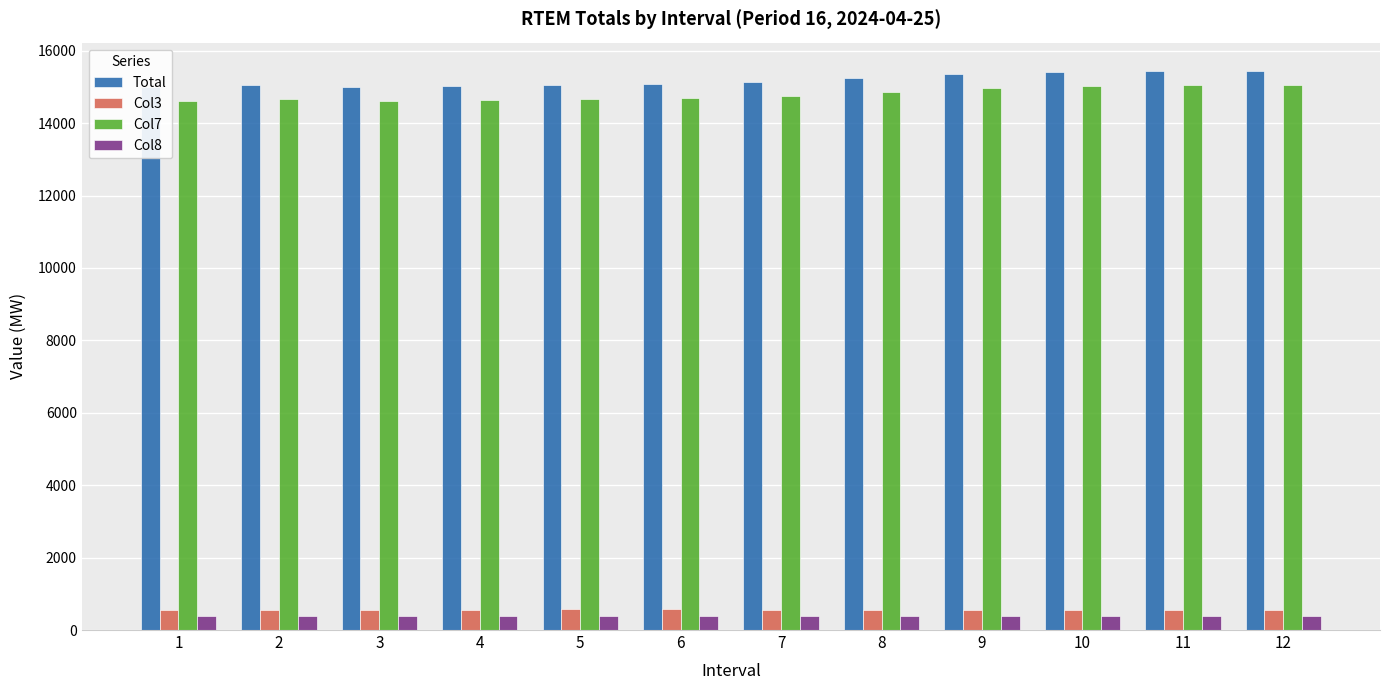

At which label does Total first exceed 15131?

7